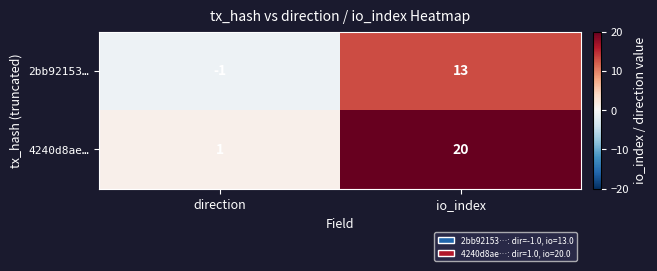

Is it true that 4240d8ae… equals 1 at direction?

True